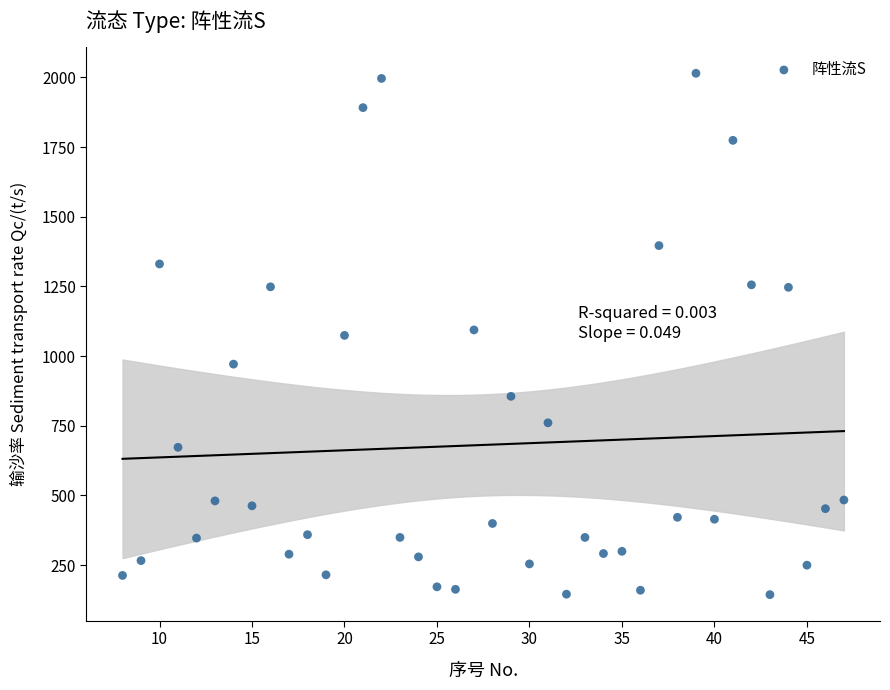

What is the range of X values (max minus min)?

39.0